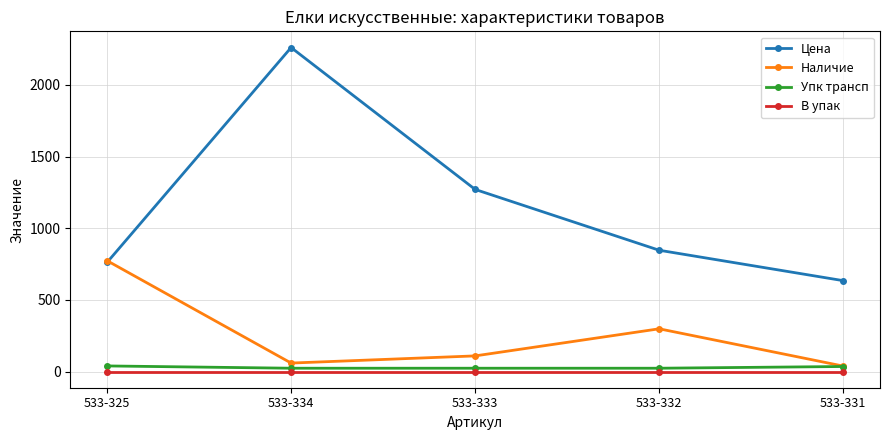

Which series has the largest total across all categories?

Цена